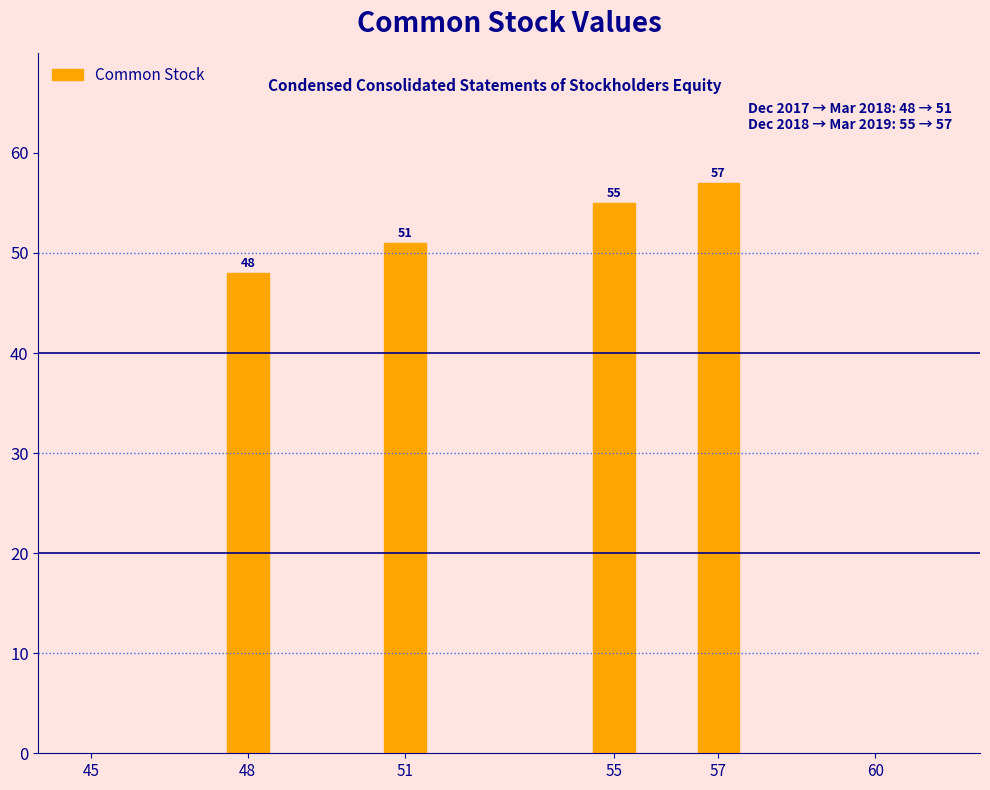

Reading left to right, what are all the values shown in this chart?

48=48	51=51	55=55	57=57